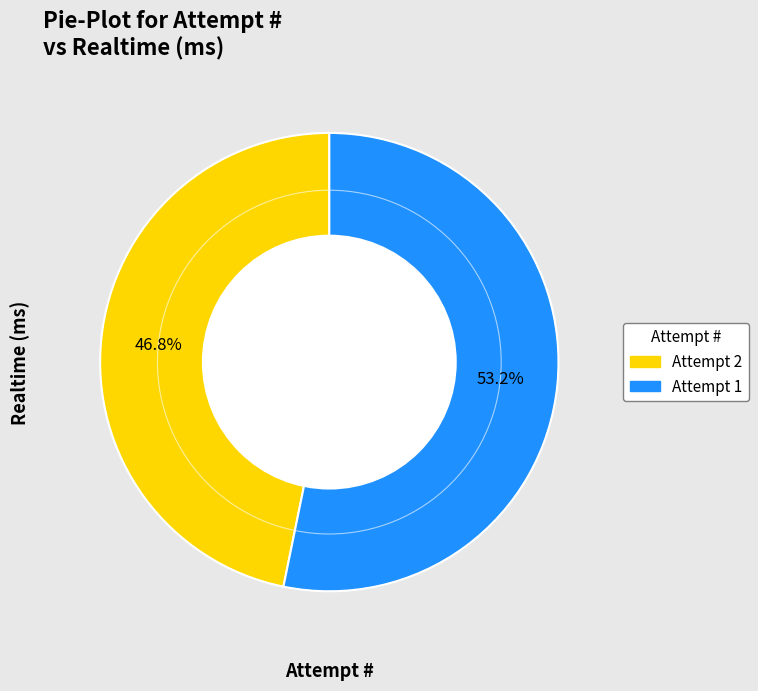

Is the sum of Attempt 1 and Attempt 2 greater than half?

Yes